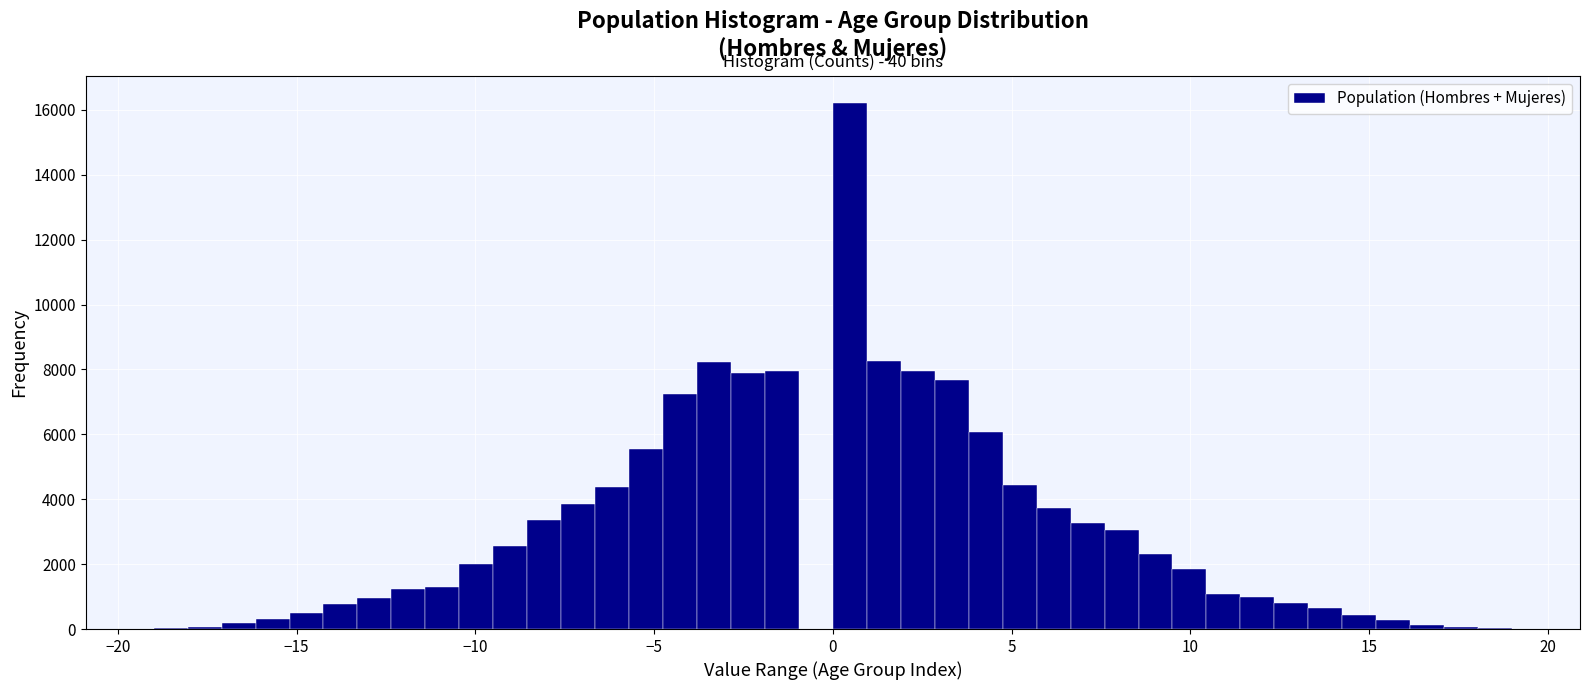

Around what value on the x-axis is the tallest bar? Give the approximate position of its centre, as read against the axis.

0.5